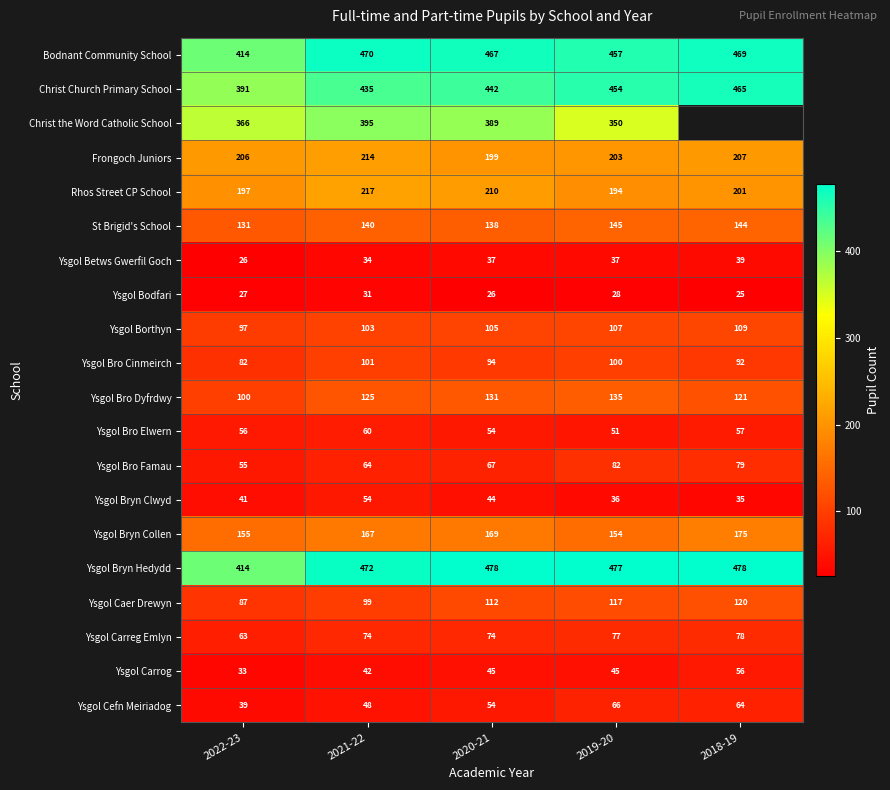

What is the difference between the highest and lowest values at 2022-23?

388